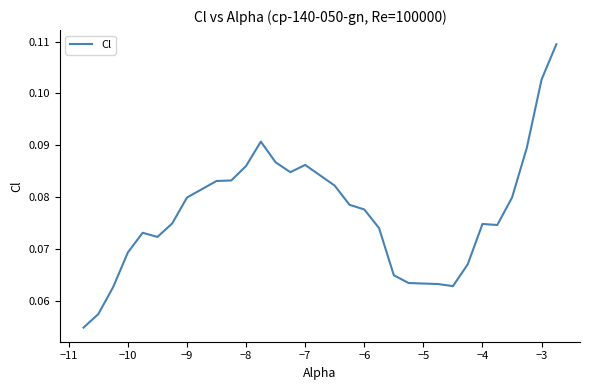

Is this an area chart (filled region under the line)?

No